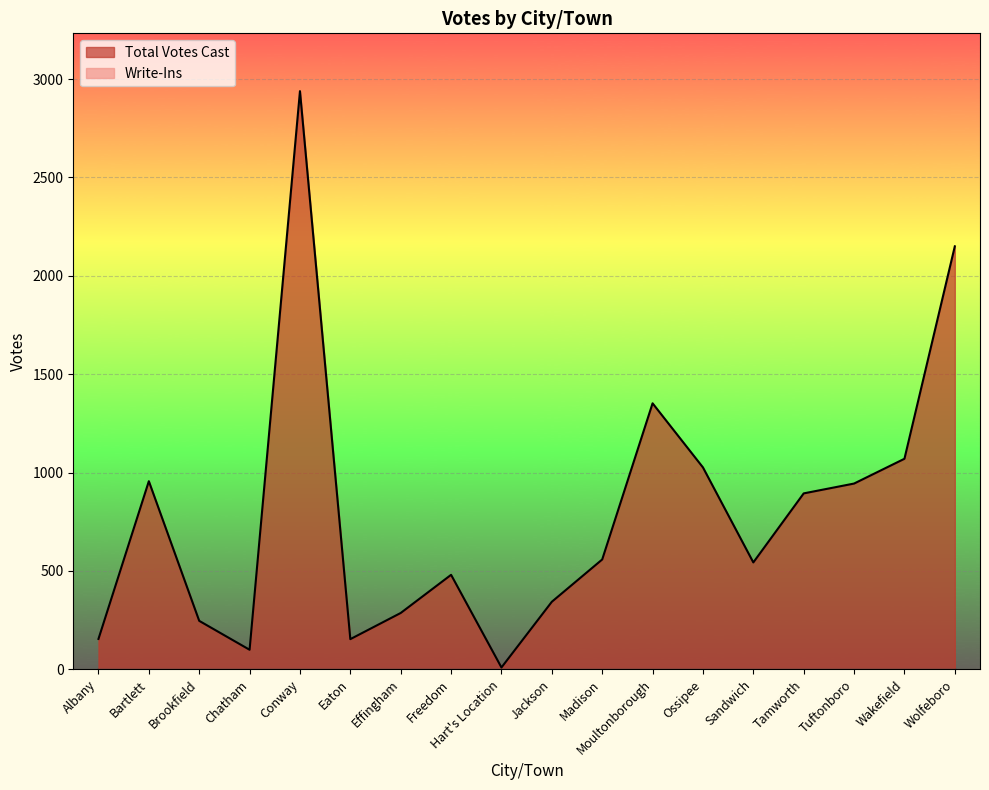

What is the sum of all values?

14202